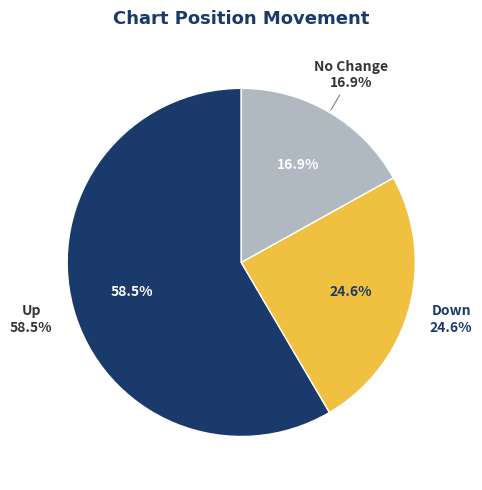

Between - and up, which is larger?

up